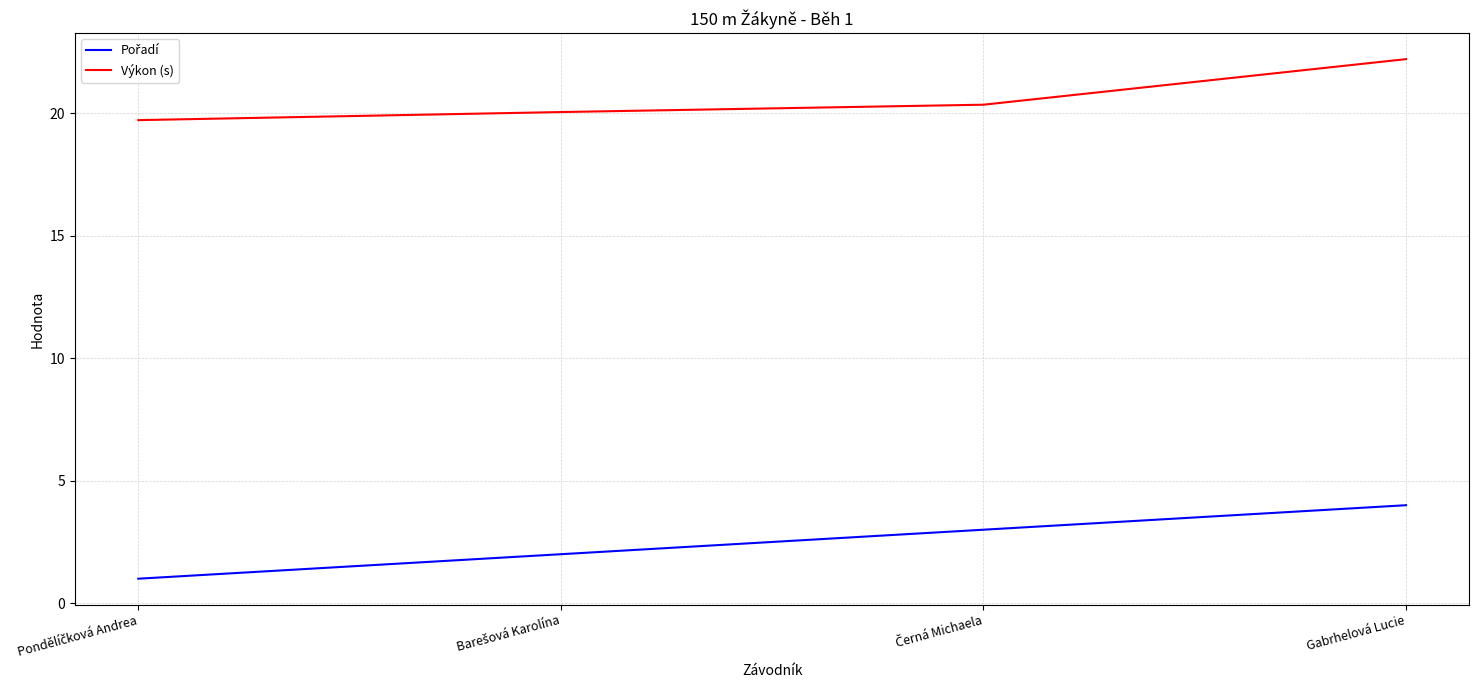

What is the maximum value for Výkon (s)?

22.2